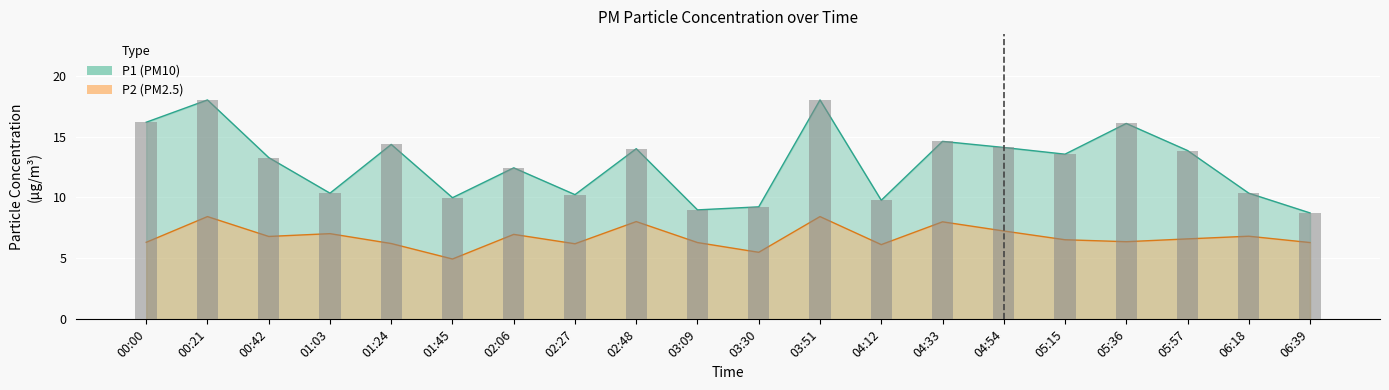

Is the value of P1 at 01:03 greater than the value of P2 at 03:51?

Yes